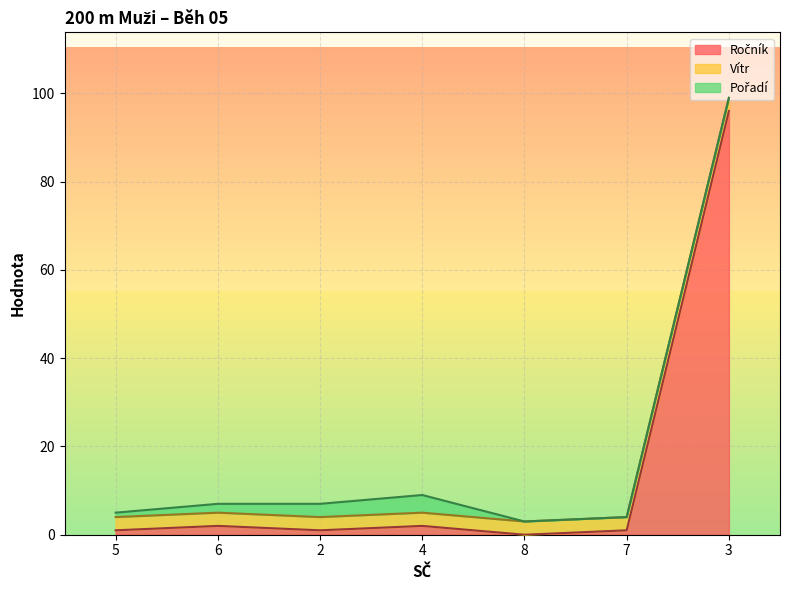

Rank the series at 6 from lowest to highest value.

Ročník, Pořadí, Vítr